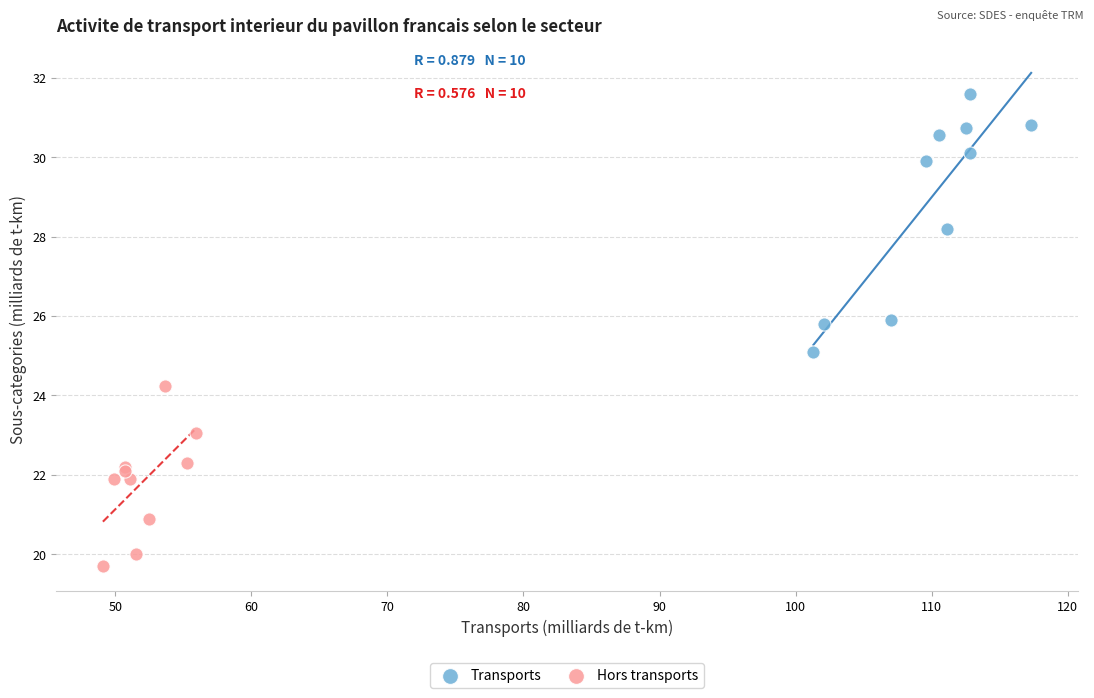

What are all the series names shown in the legend?

Transports, Hors transports